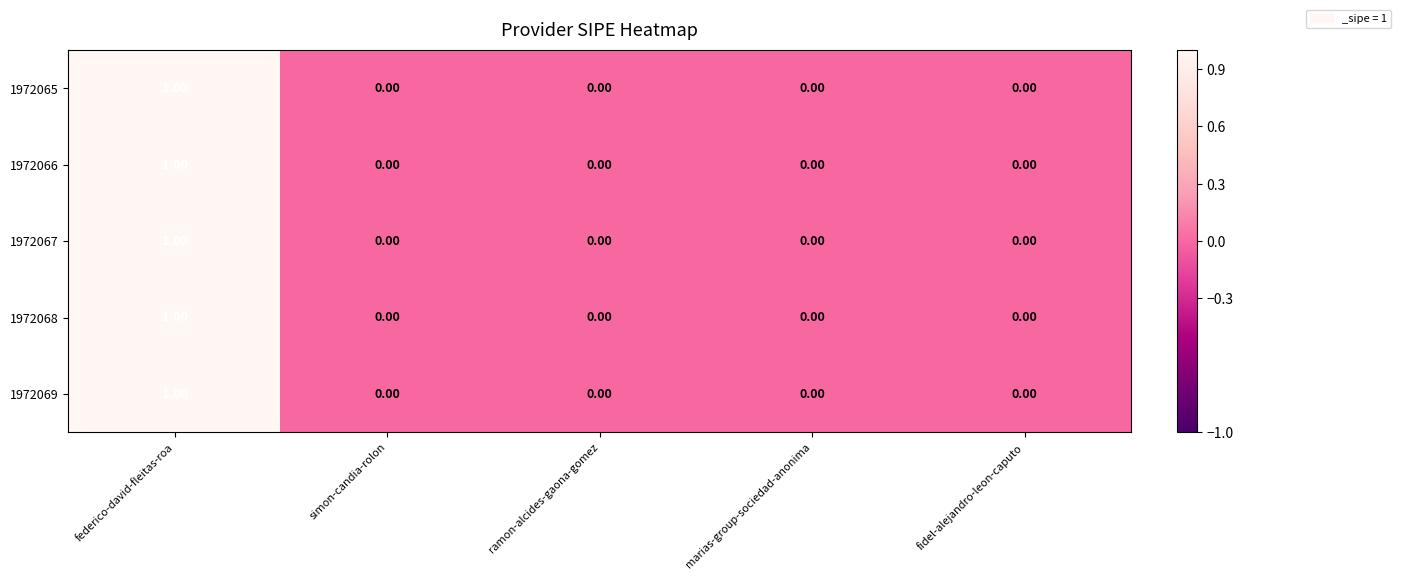

At which label does 1972066 reach its peak?

federico-david-fleitas-roa